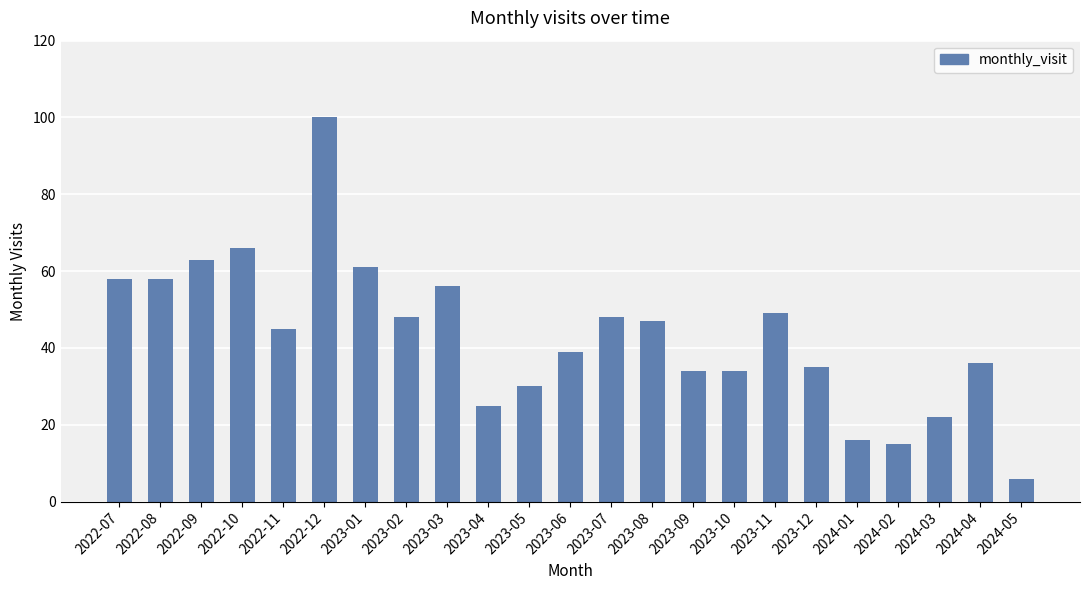

What is the difference between the maximum and minimum values?

94